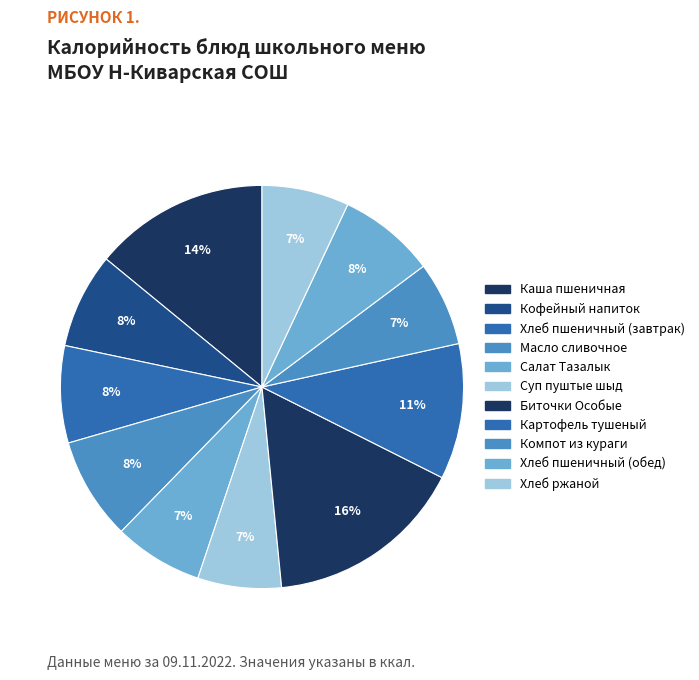

How many segments does this pie chart have?

11